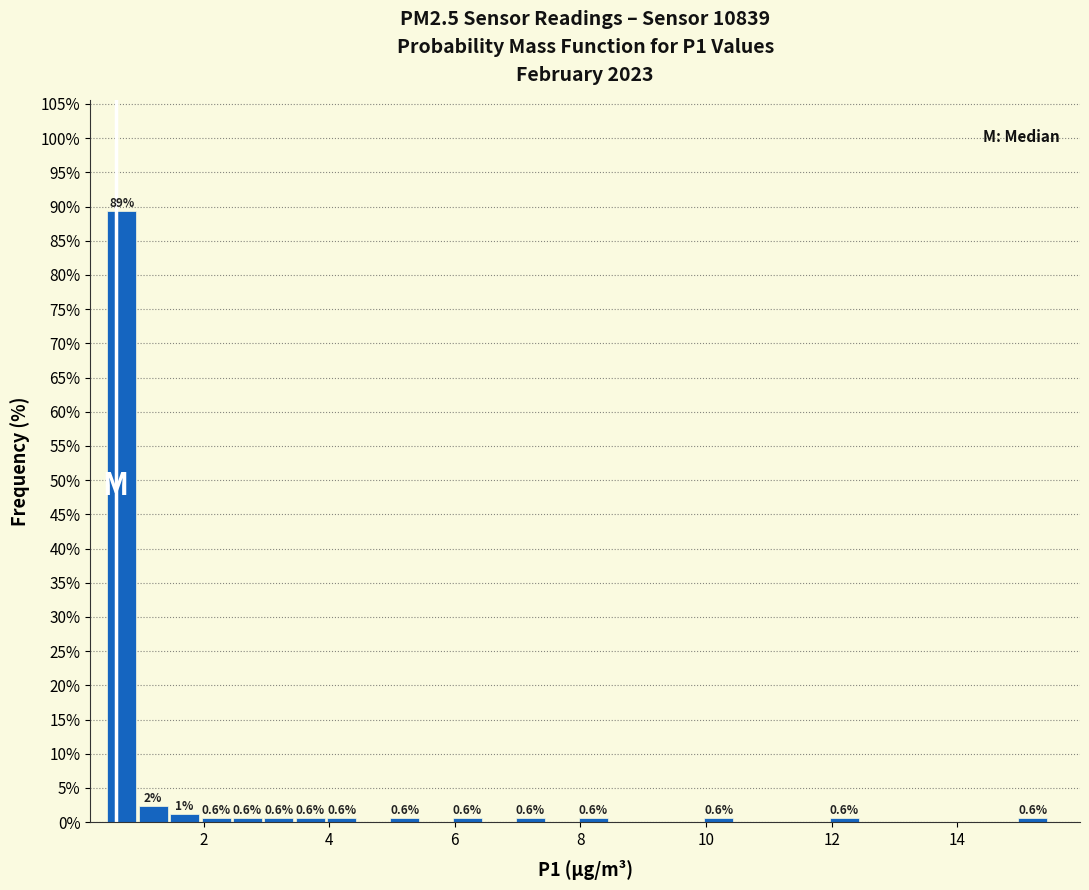

Read against the x-axis, roughly where is the centre of the tallest bar?

0.8